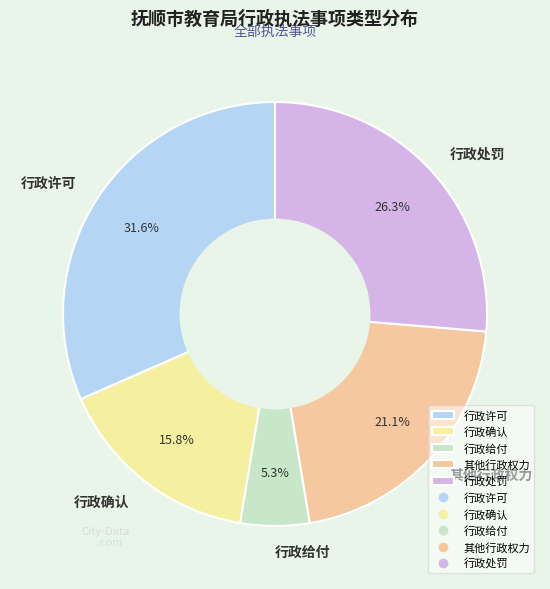

Rank the categories by value from lowest to highest.

行政给付, 行政确认, 其他行政权力, 行政处罚, 行政许可